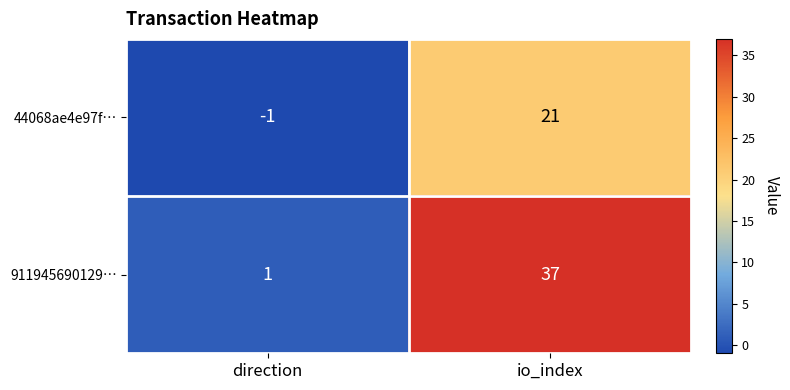

What is the difference between the 44068ae4e97f… values at io_index and direction?

22